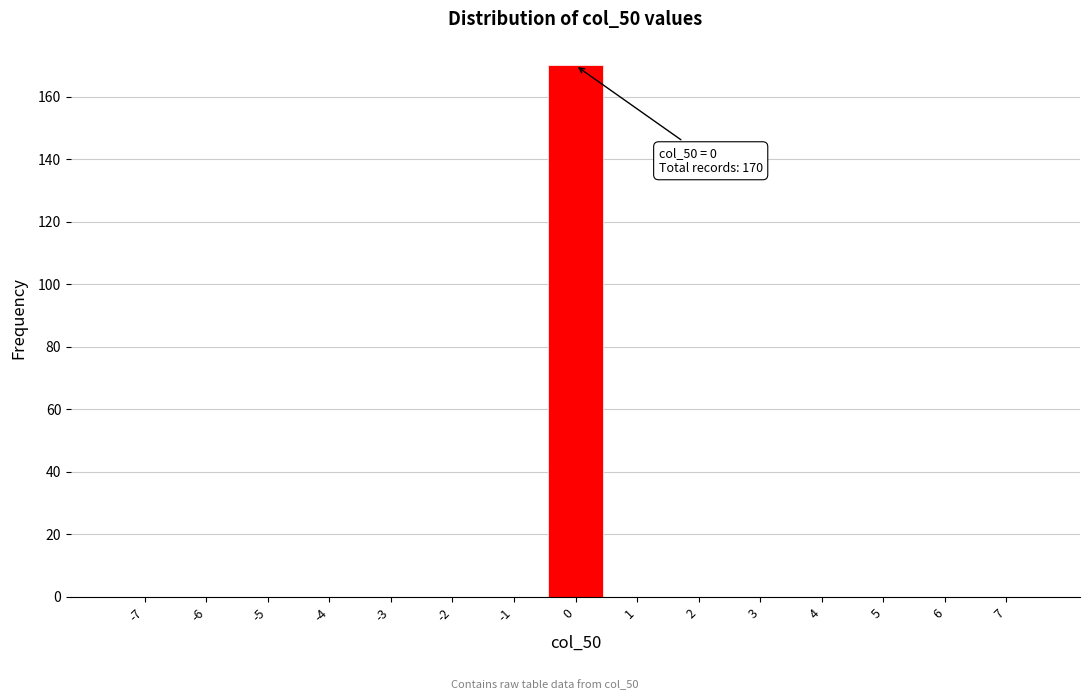

Reading right to left, what are all the values shown in this chart?

7=0	6=0	5=0	4=0	3=0	2=0	1=0	0=170	-1=0	-2=0	-3=0	-4=0	-5=0	-6=0	-7=0